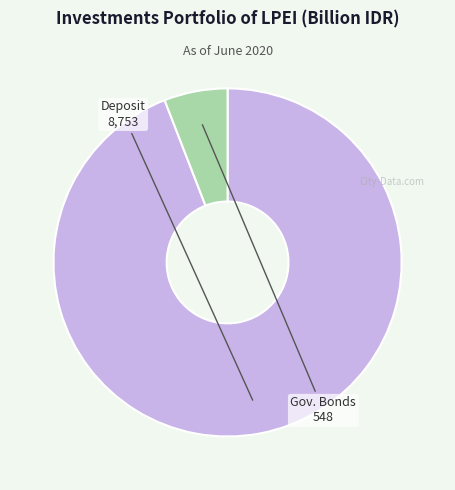

Is there a majority slice in this chart?

Yes